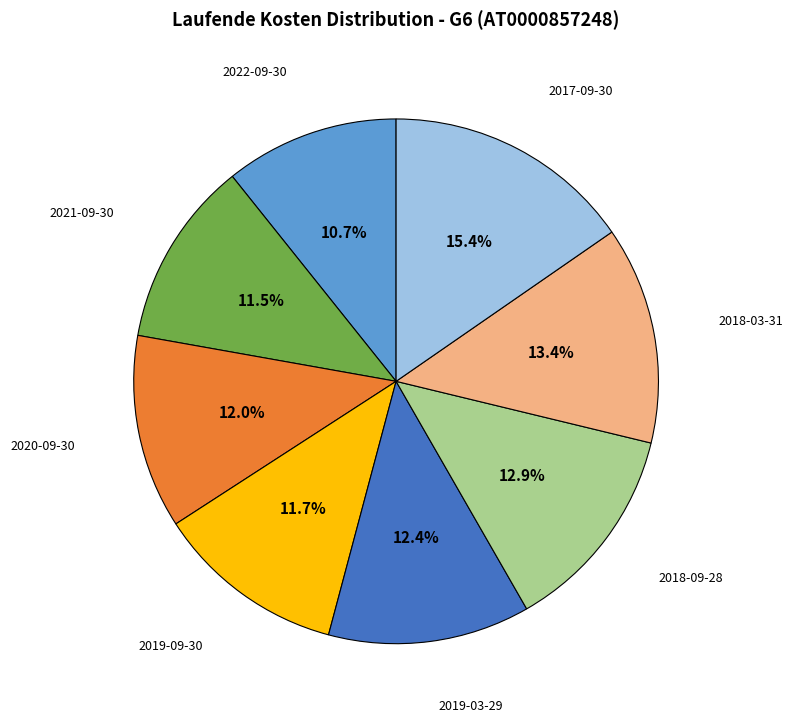

Does any single category account for the majority?

No